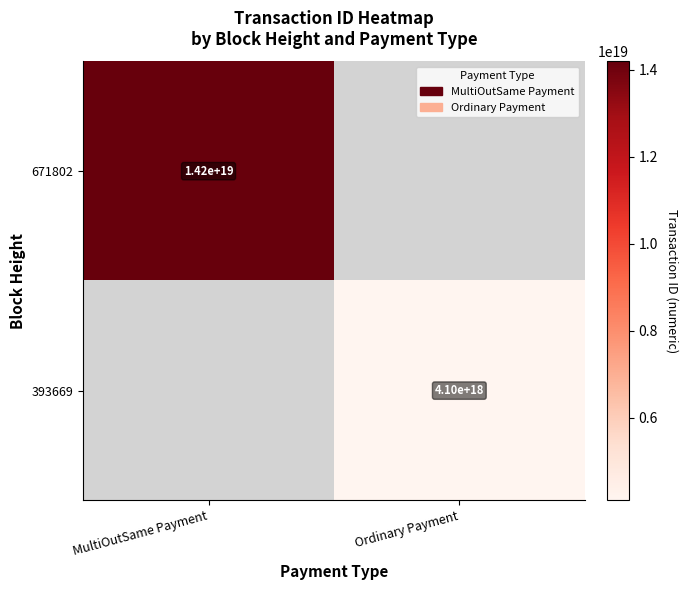

Is it true that 393669 equals 7007703710942121984 at Ordinary Payment?

False